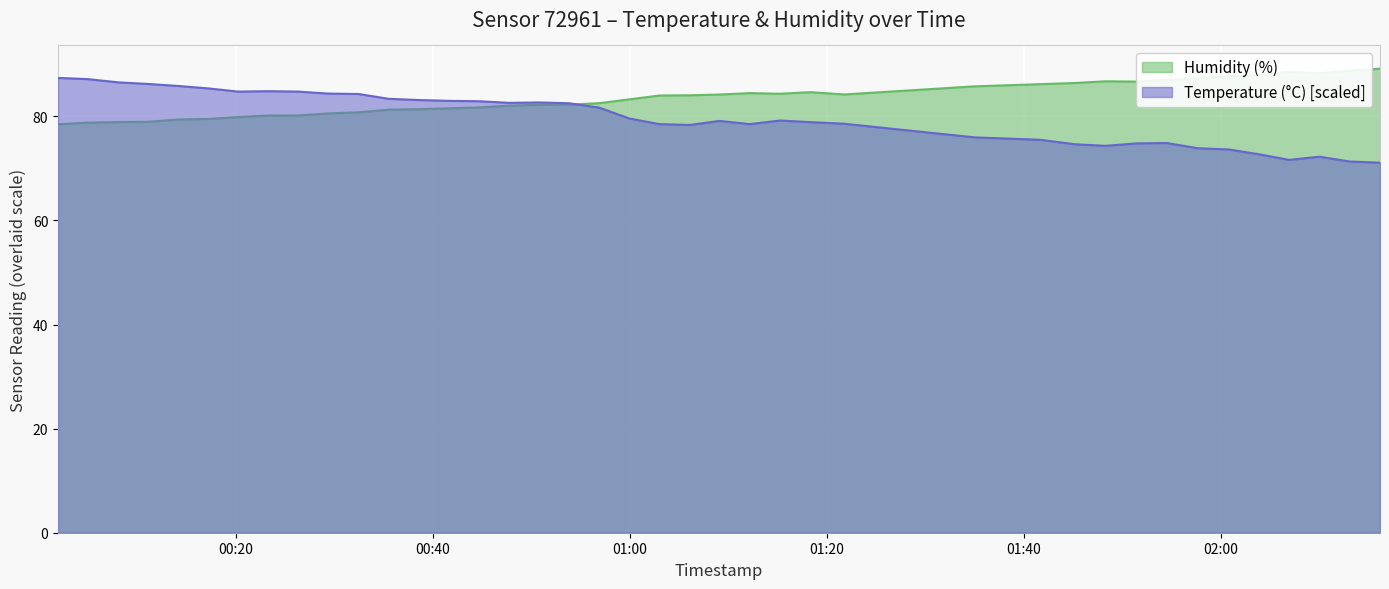

What is the smallest value displayed?

71.1